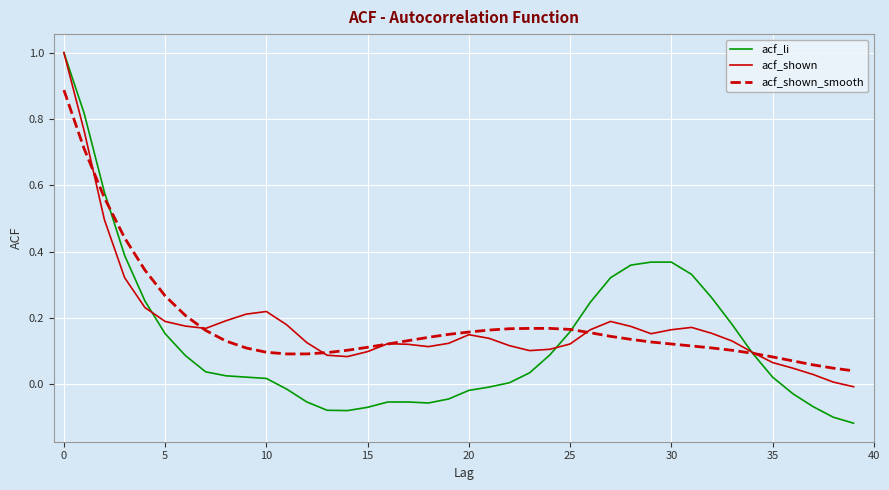

What is the maximum value shown in the chart?

1.0